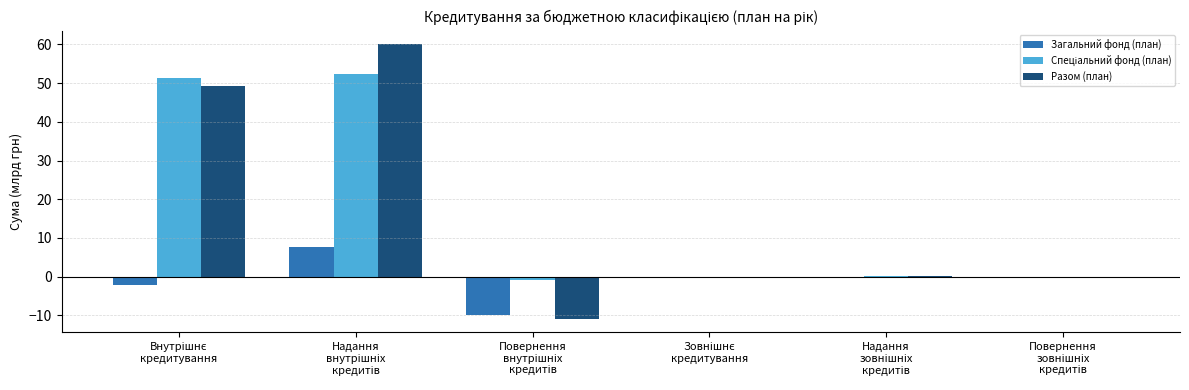

Count the number of data series in this chart.

3